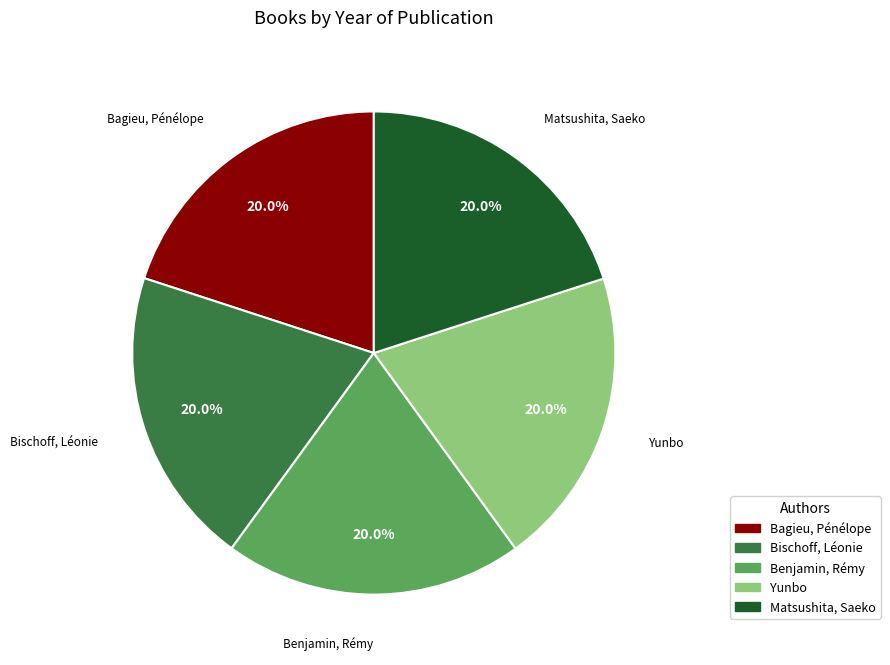

Approximately how many times larger is the value at Yunbo compared to Matsushita, Saeko?

1.0